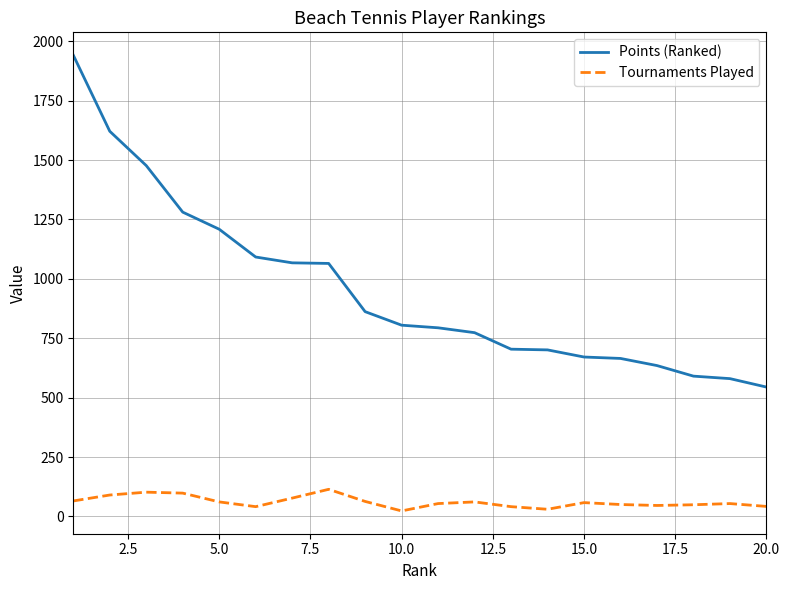

What is the average value of the Points (Ranked) series?

954.0